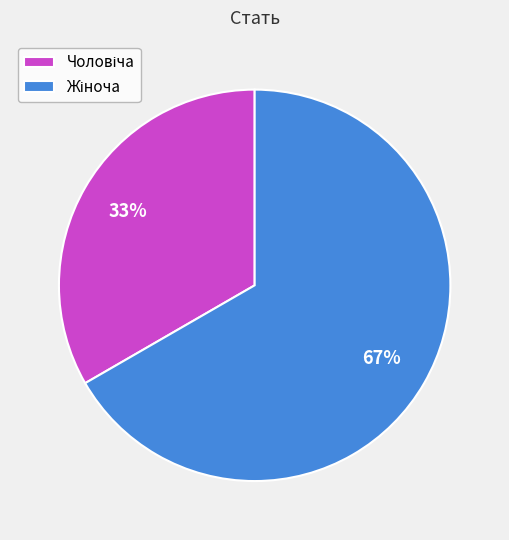

To the nearest percent, what is the average slice percentage?

50%